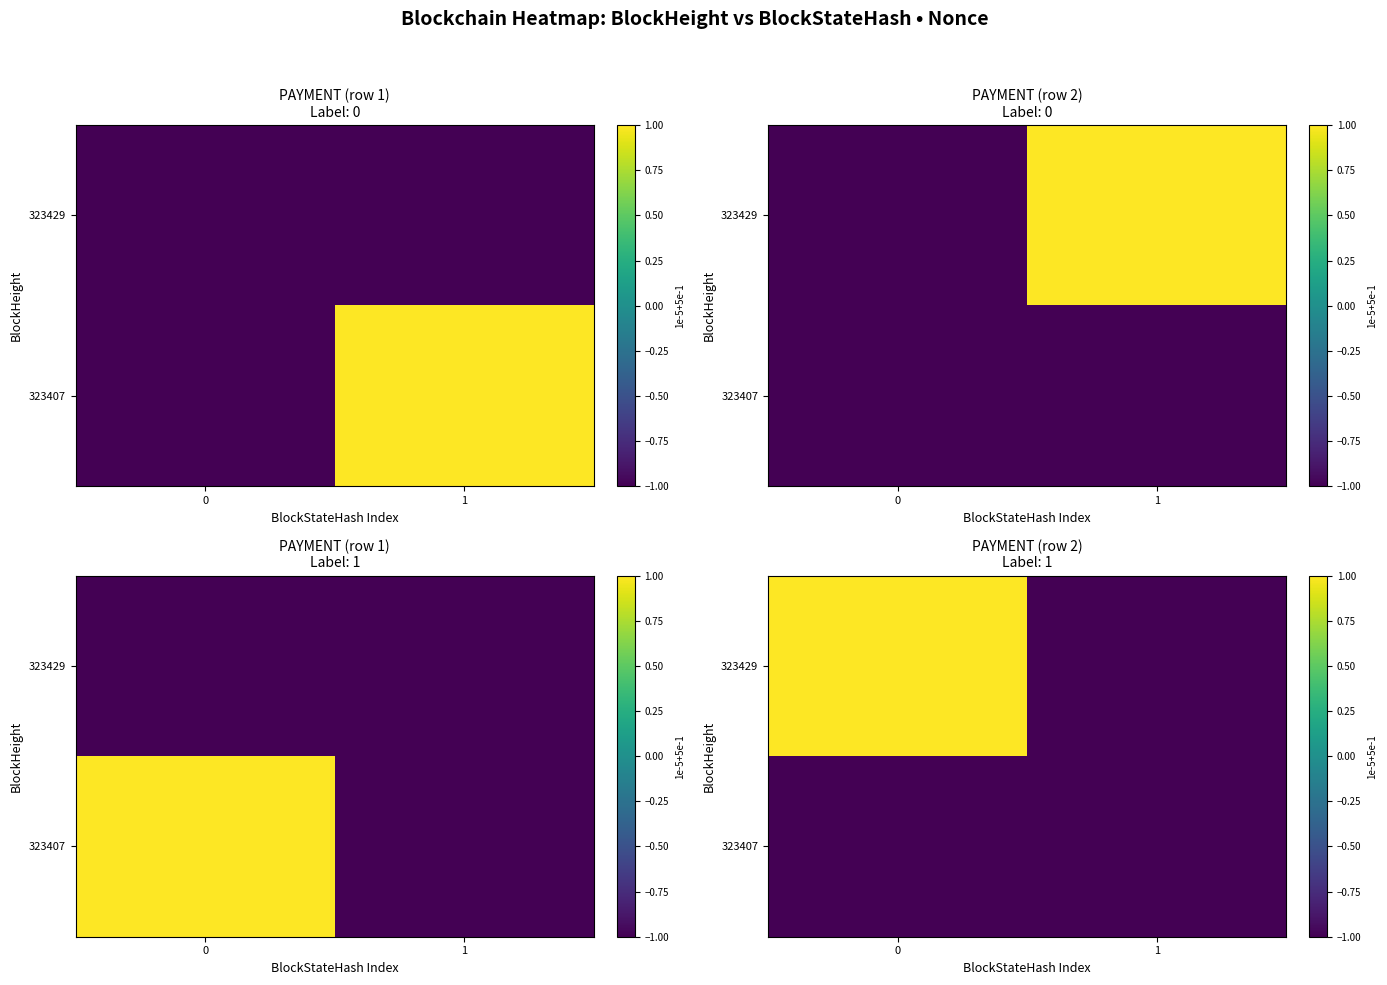

List the series in order of their peak value, highest first.

323429, 323407